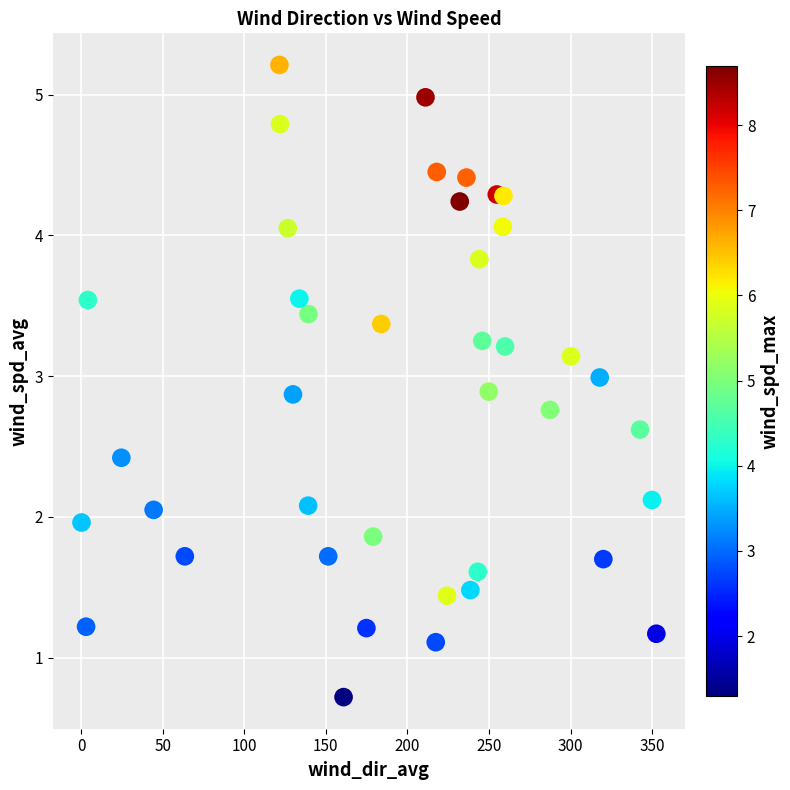

What is the range of X values (max minus min)?

352.3